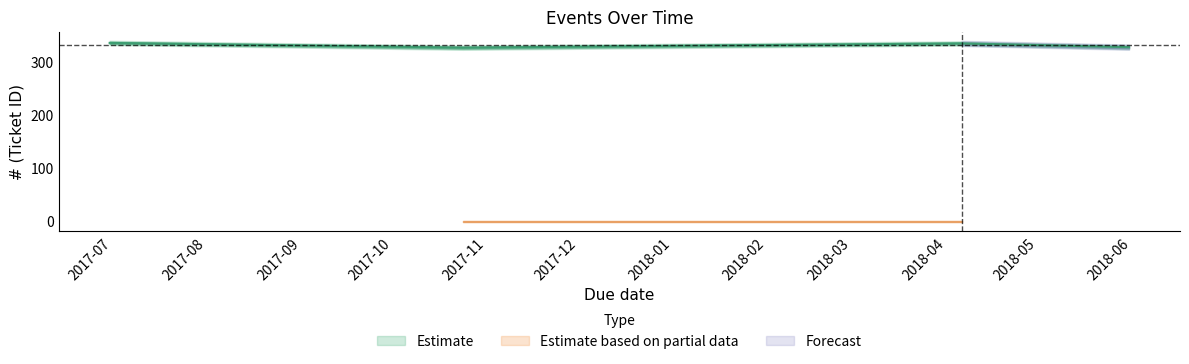

The value at 2018-05-31 is 328. True or false?

True